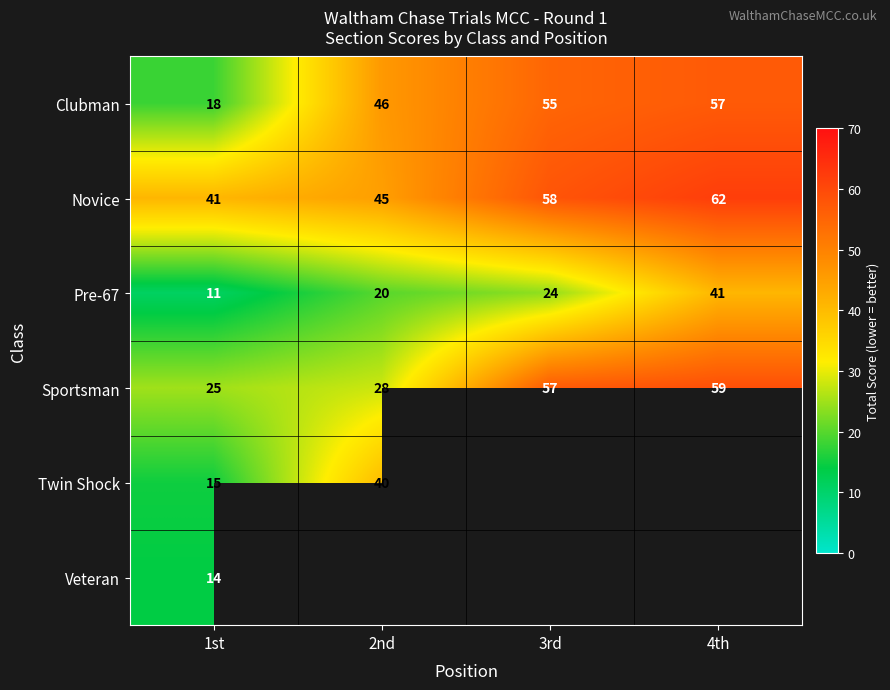

What is the difference between the second highest and second lowest values in the Novice series?

13